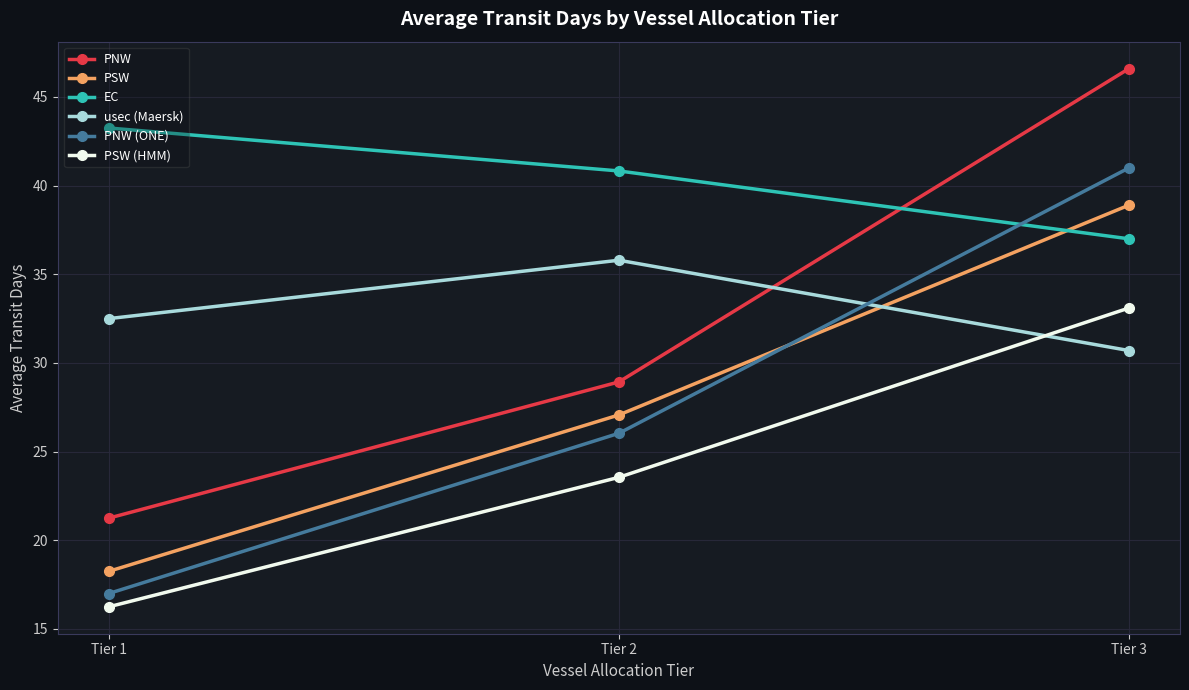

Is the value of usec (Maersk) at Tier 3 greater than the value of EC at Tier 3?

No